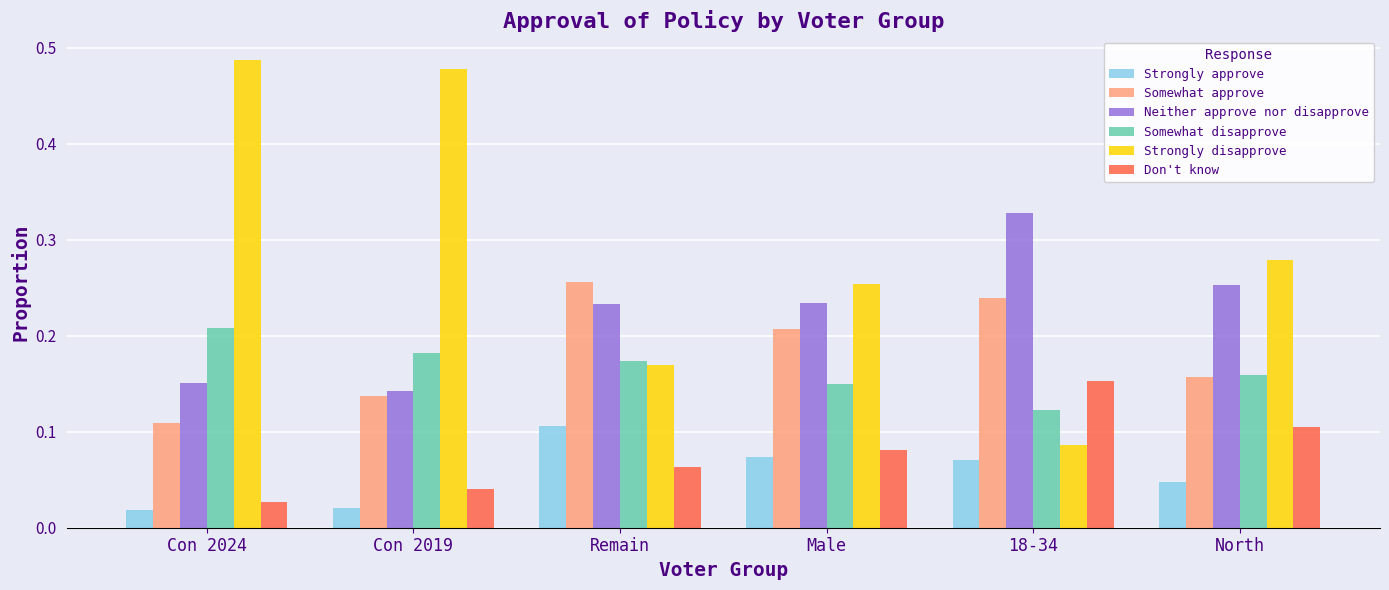

Where is Neither approve nor disapprove nearest to the value 0?

Con 2019